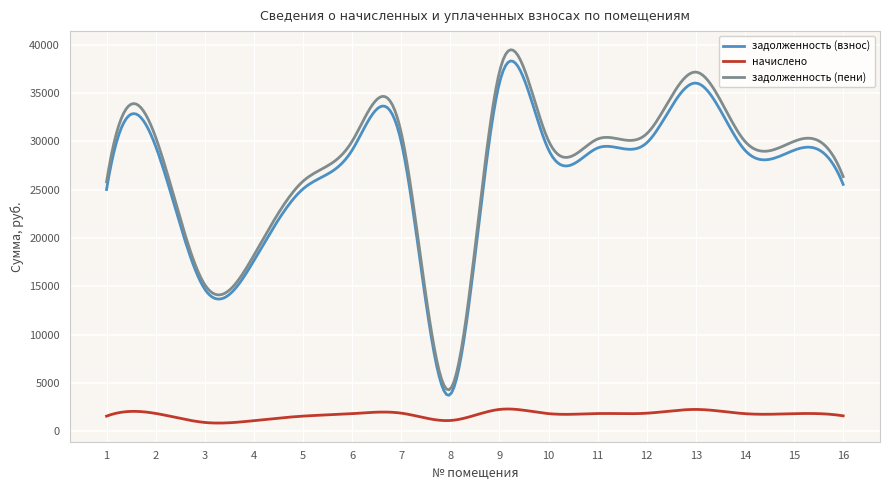

True or false: задолженность (взнос) and начислено intersect in this chart.

False